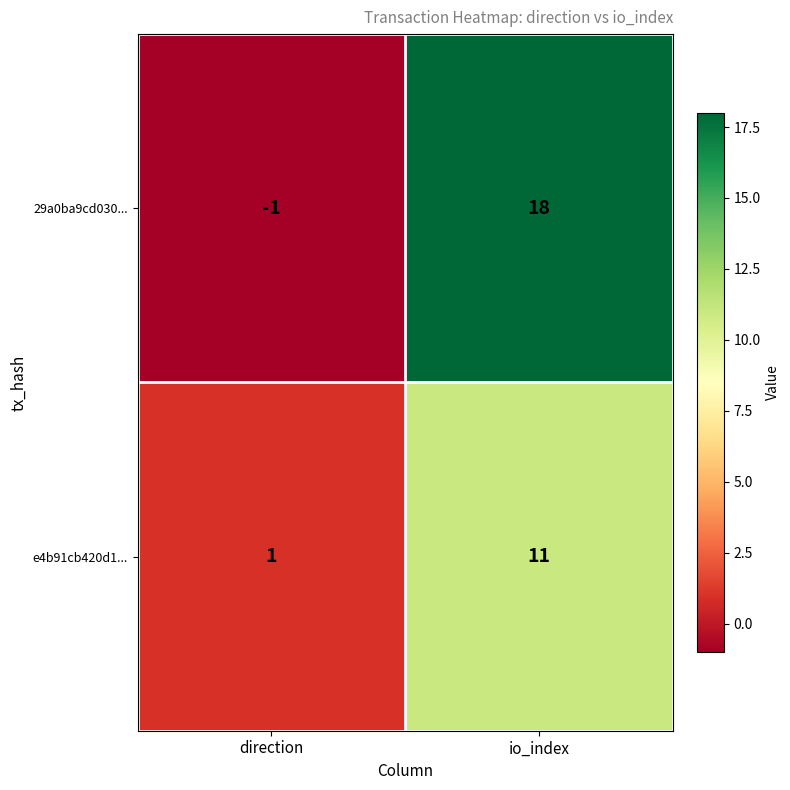

At which label is 29a0ba9cd030... closest to 8?

direction